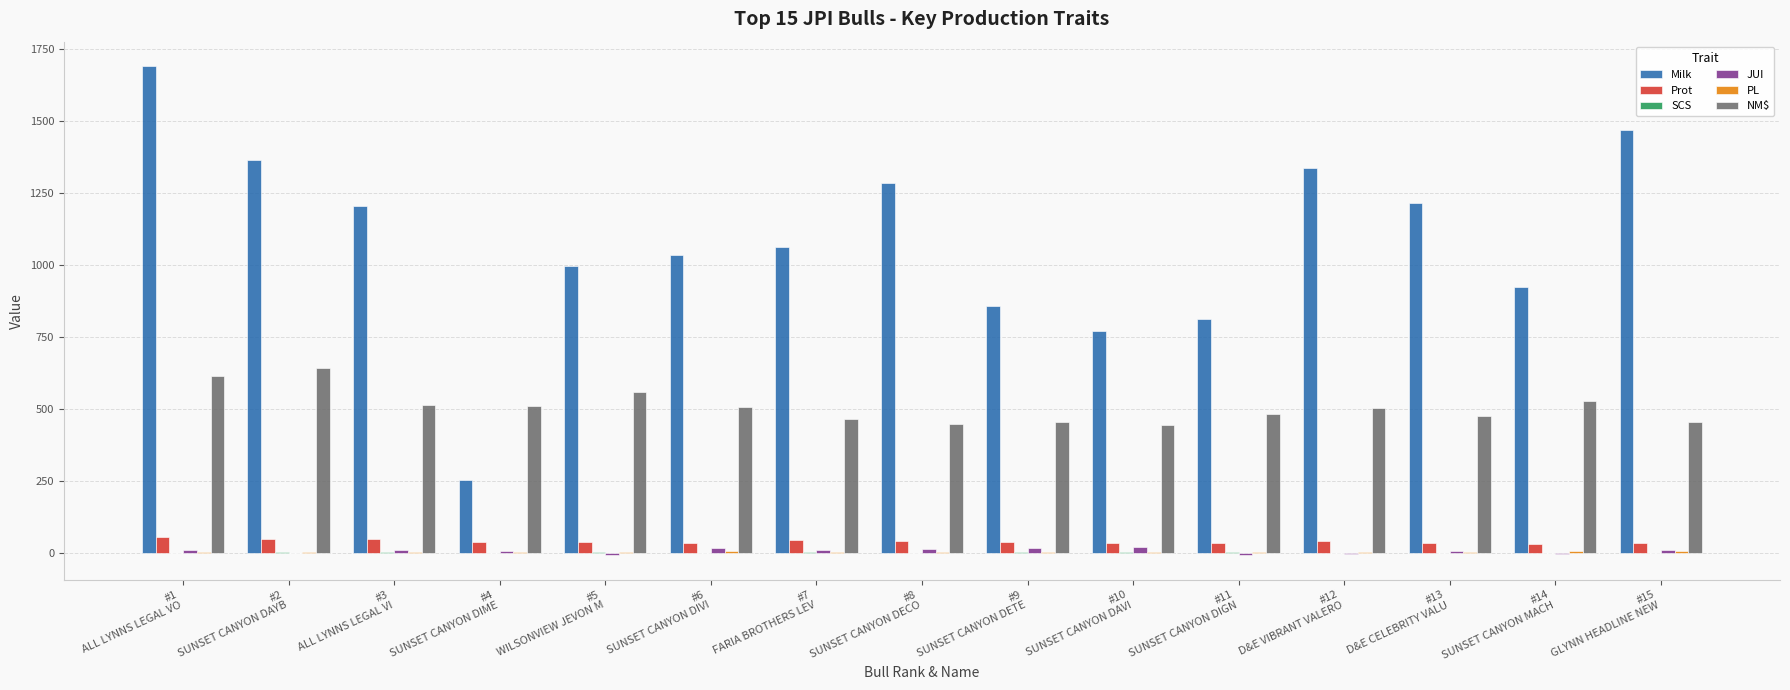

The Milk series shows 2439.5 at #15
GLYNN HEADLINE NEW. True or false?

False